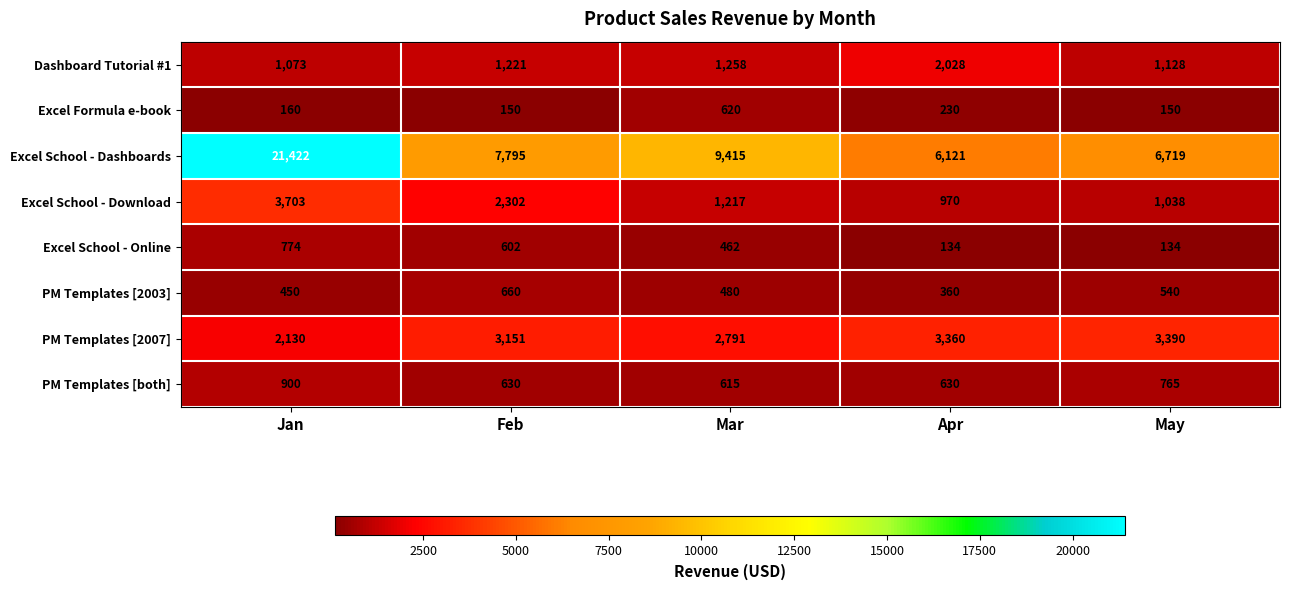

True or false: Excel Formula e-book has a value of 150 at May.

True